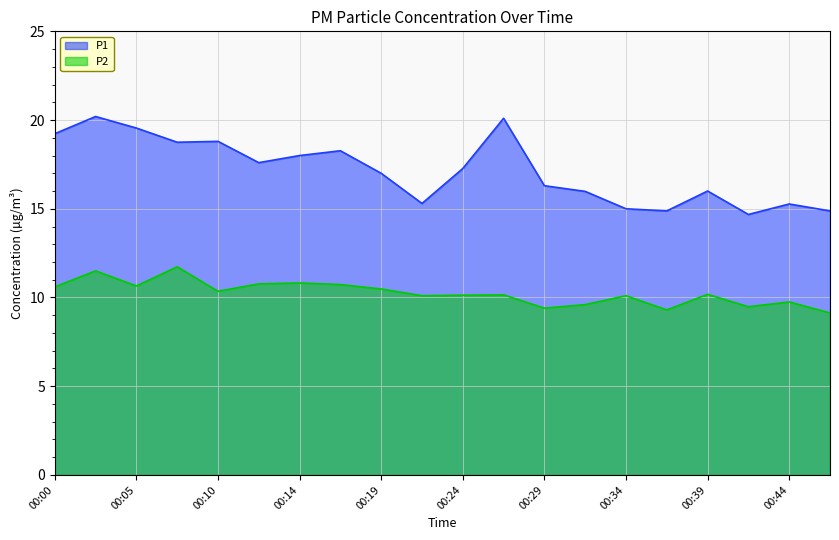

True or false: P2 and P1 cross at least once.

False